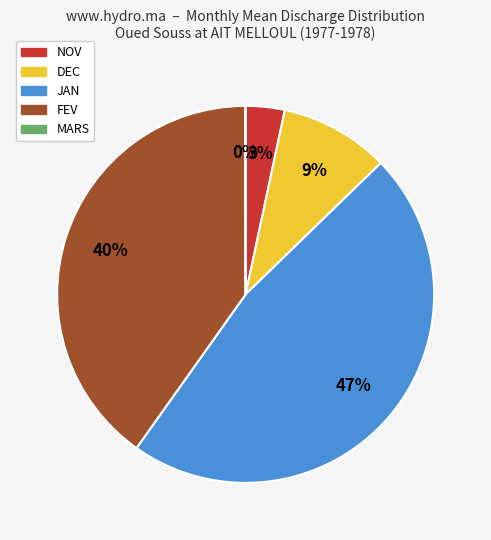

To the nearest percent, what is the difference between the largest and smallest slice percentages?

47%